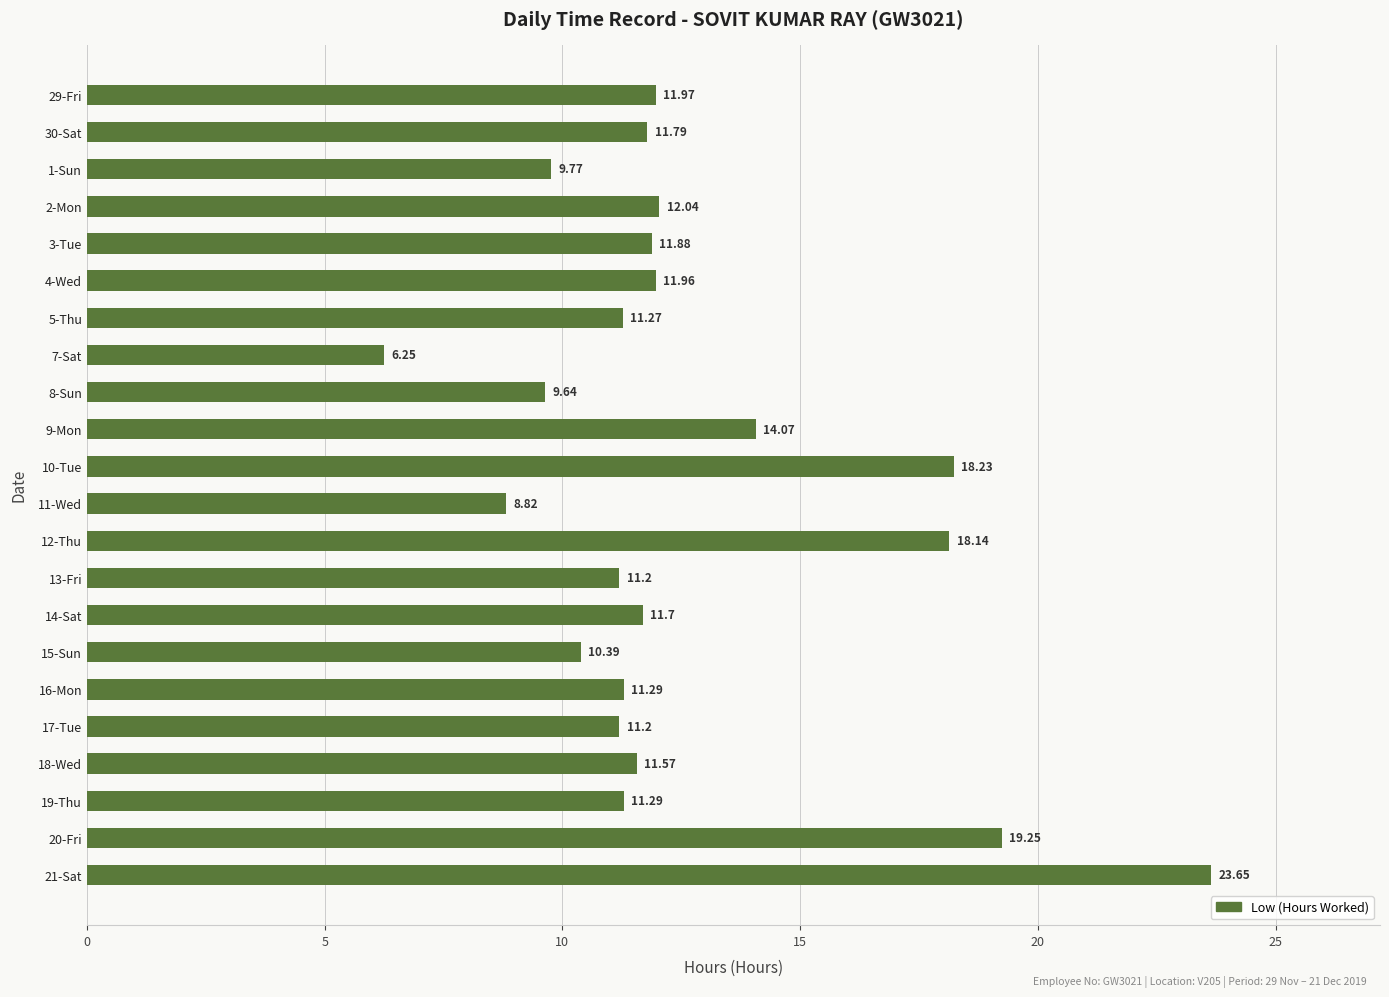

Which has a higher value, 29-Fri or 20-Fri?

20-Fri